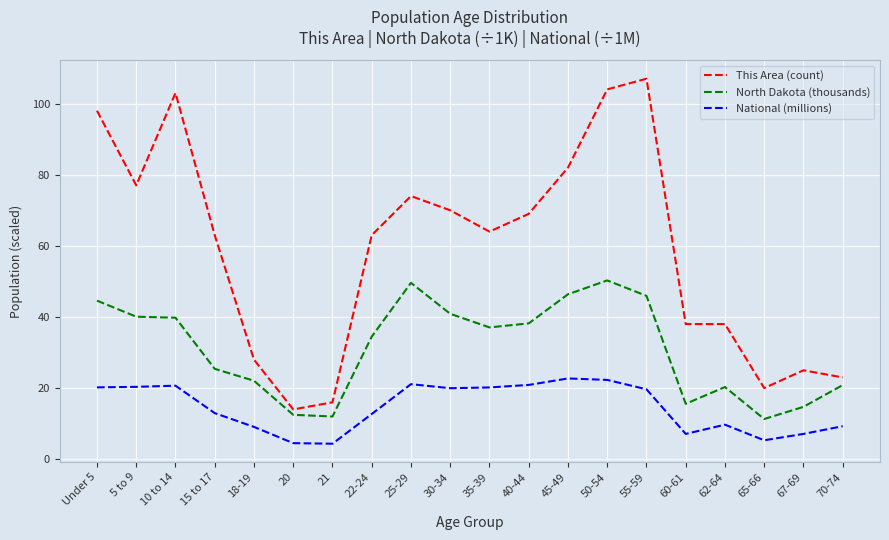

List the series in order of their peak value, highest first.

This Area (count), North Dakota (thousands), National (millions)